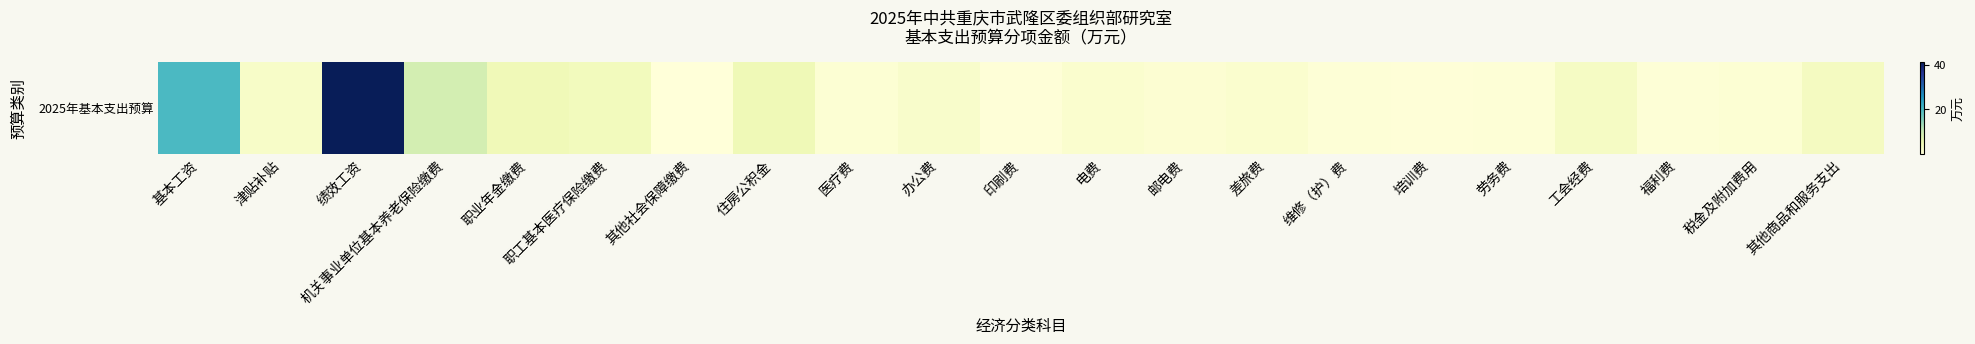

The chart shows a value of 1.0 at 电费. True or false?

False